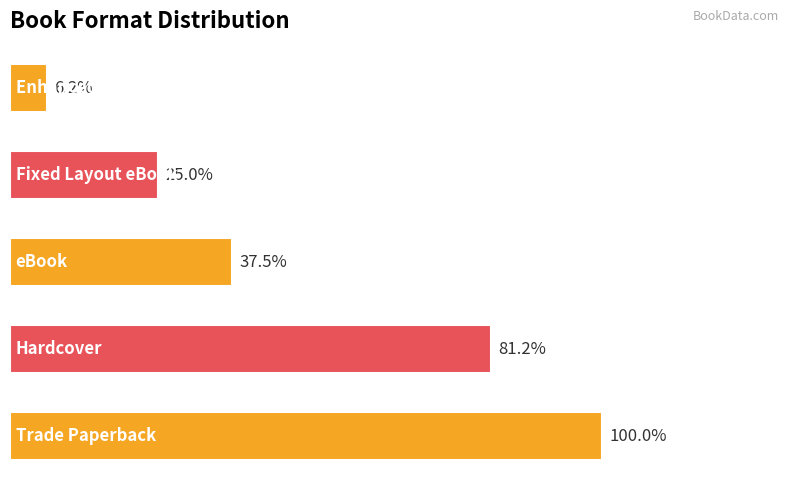

Does the chart contain any negative values?

No